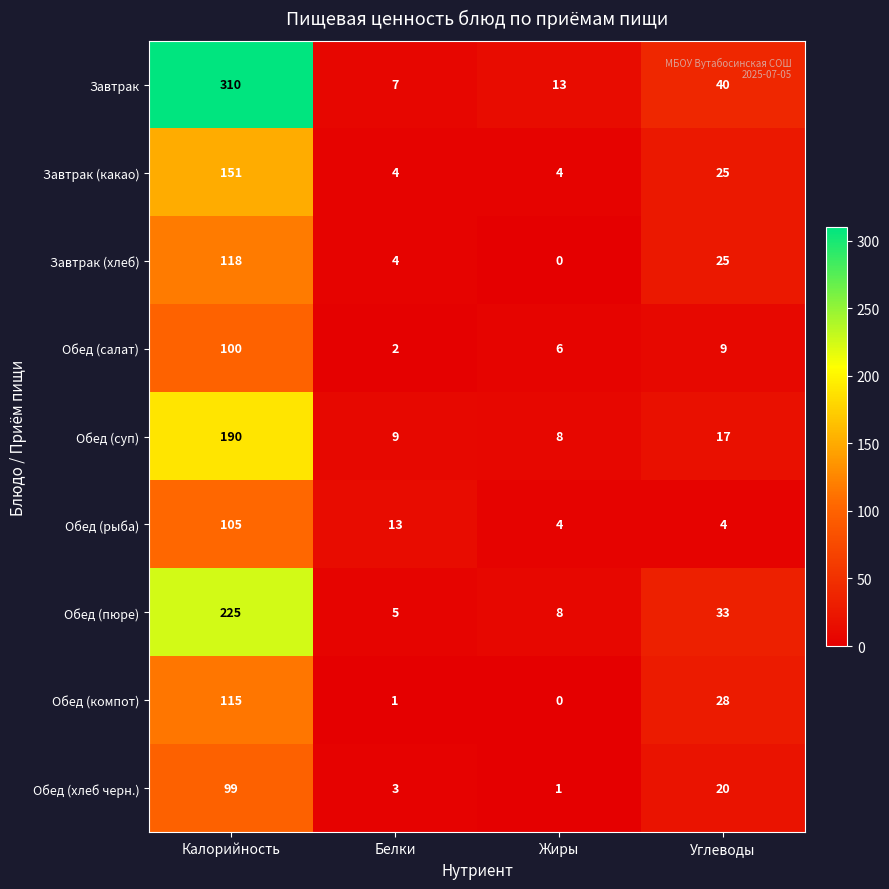

How many data points does each series have?

4